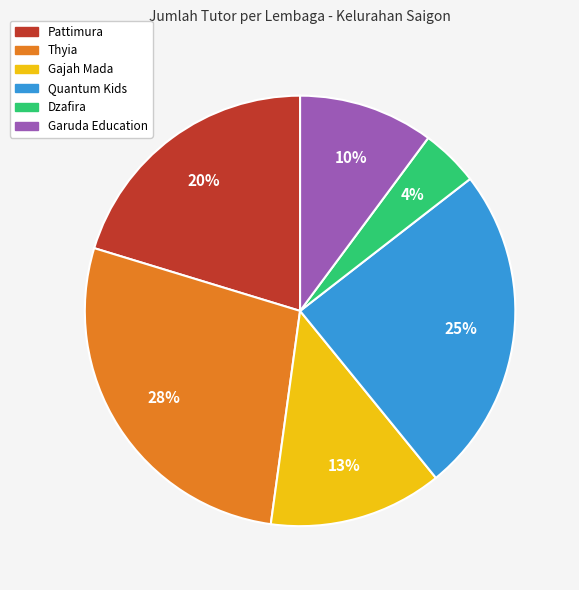

What percentage is the Gajah Mada slice, to the nearest percent?

13%